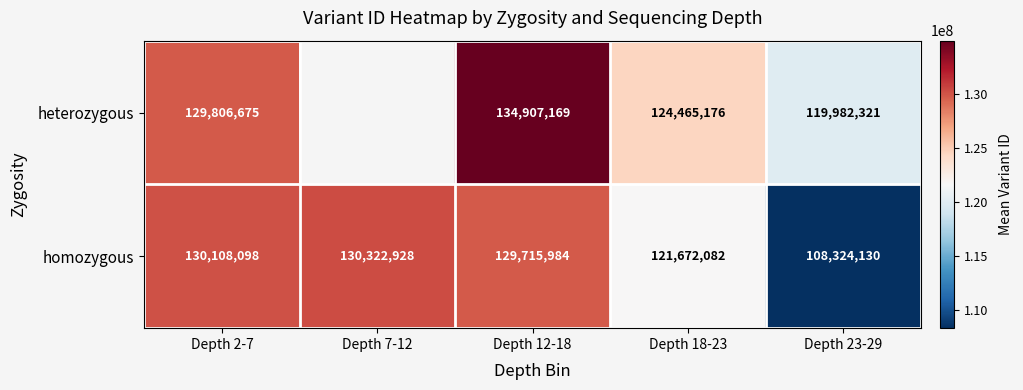

Rank the series at Depth 18-23 from lowest to highest value.

homozygous, heterozygous